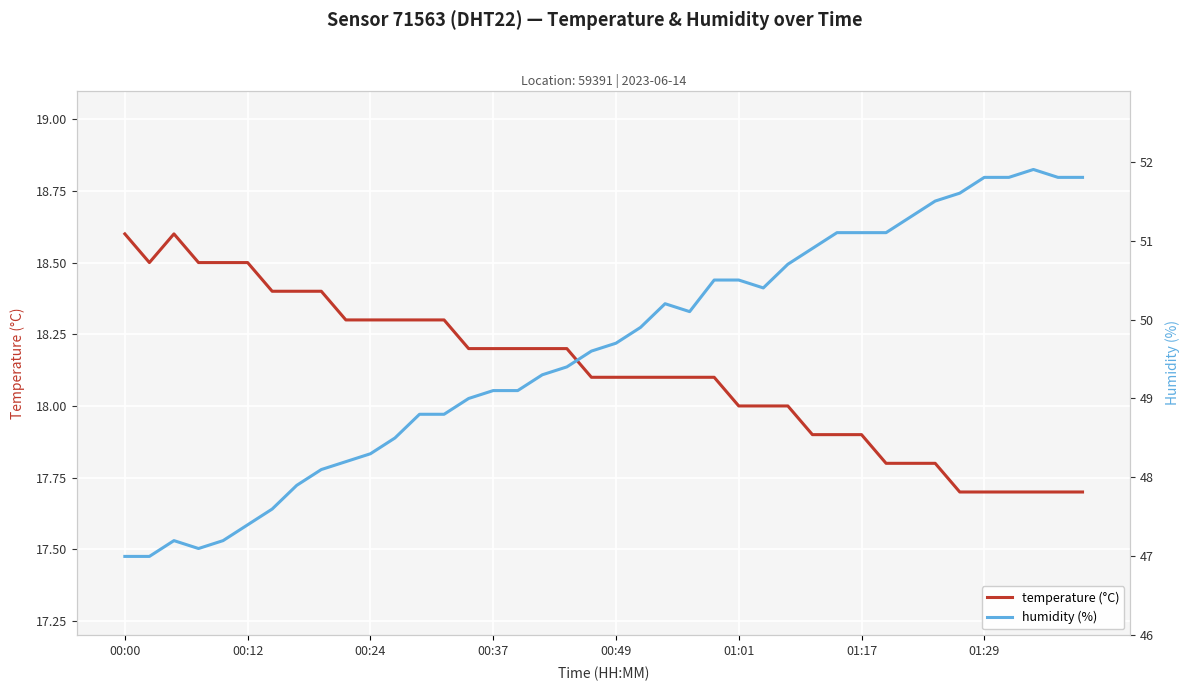

What are all the series names shown in the legend?

temperature (°C), humidity (%)